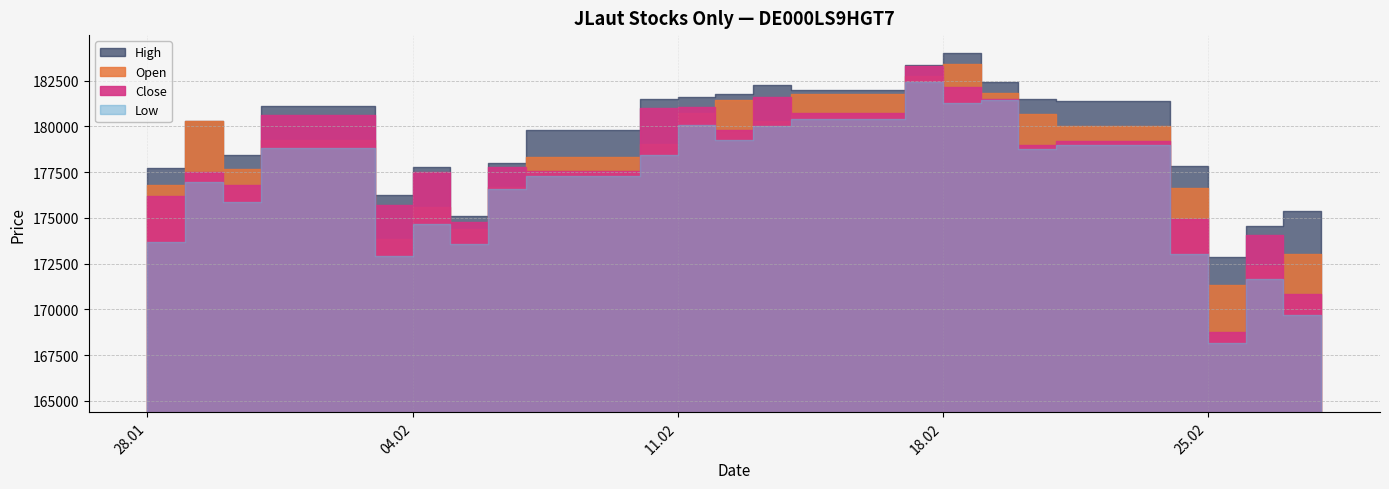

What is the difference between the High values at 03.02.2025 and 10.02.2025?

5276